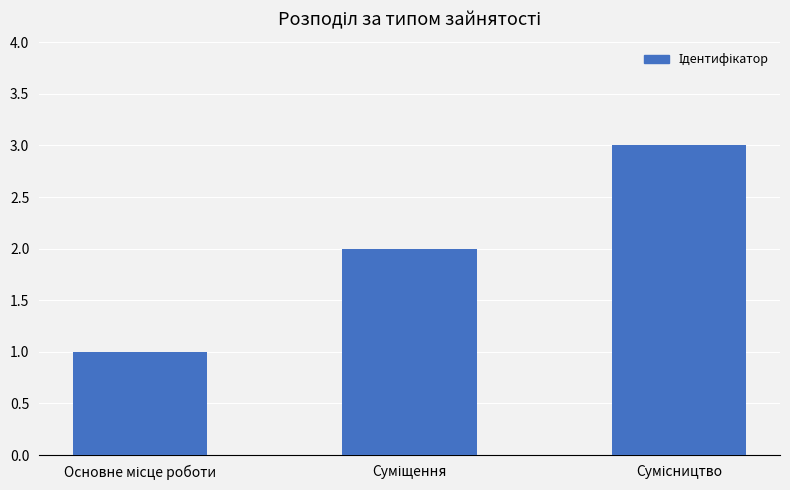

What is the greatest value displayed?

3